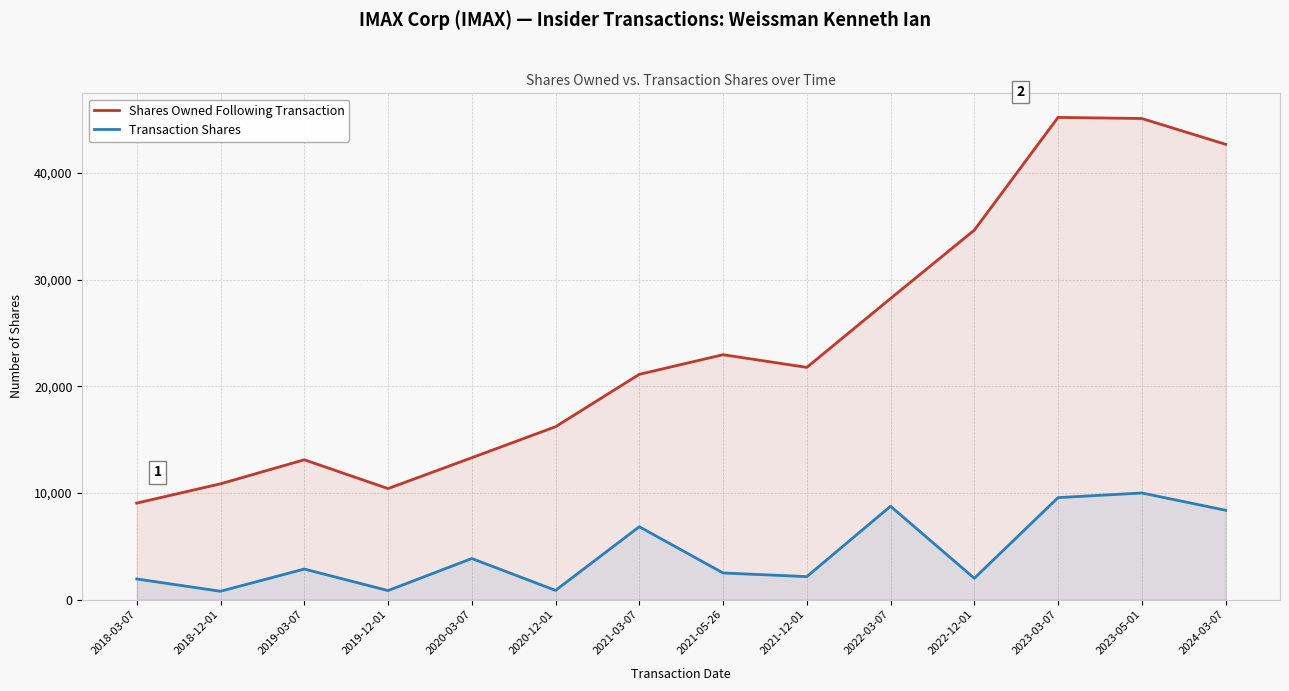

Where is the first local maximum for Shares Owned Following Transaction?

2019-03-07